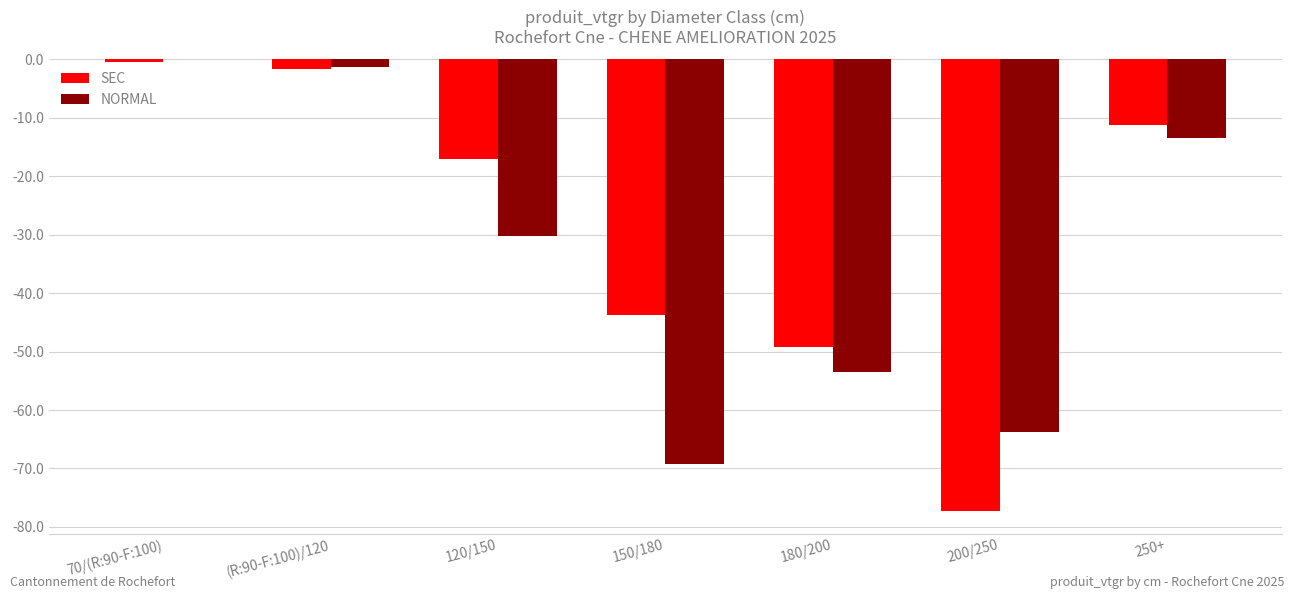

Which series changed the most between (R:90-F:100)/120 and 180/200?

NORMAL